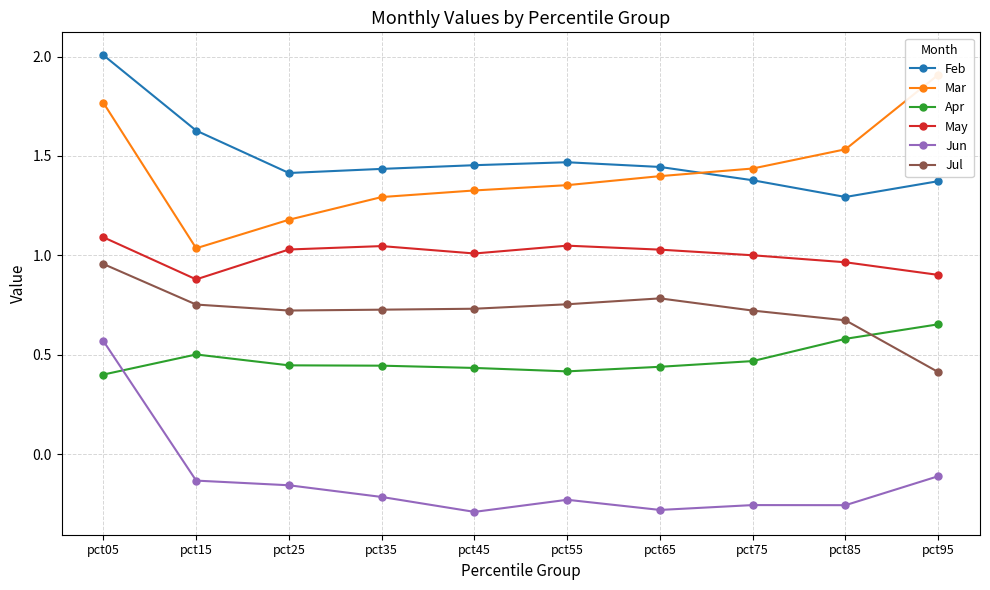

What is the difference between the maximum and minimum values in the Feb series?

0.7